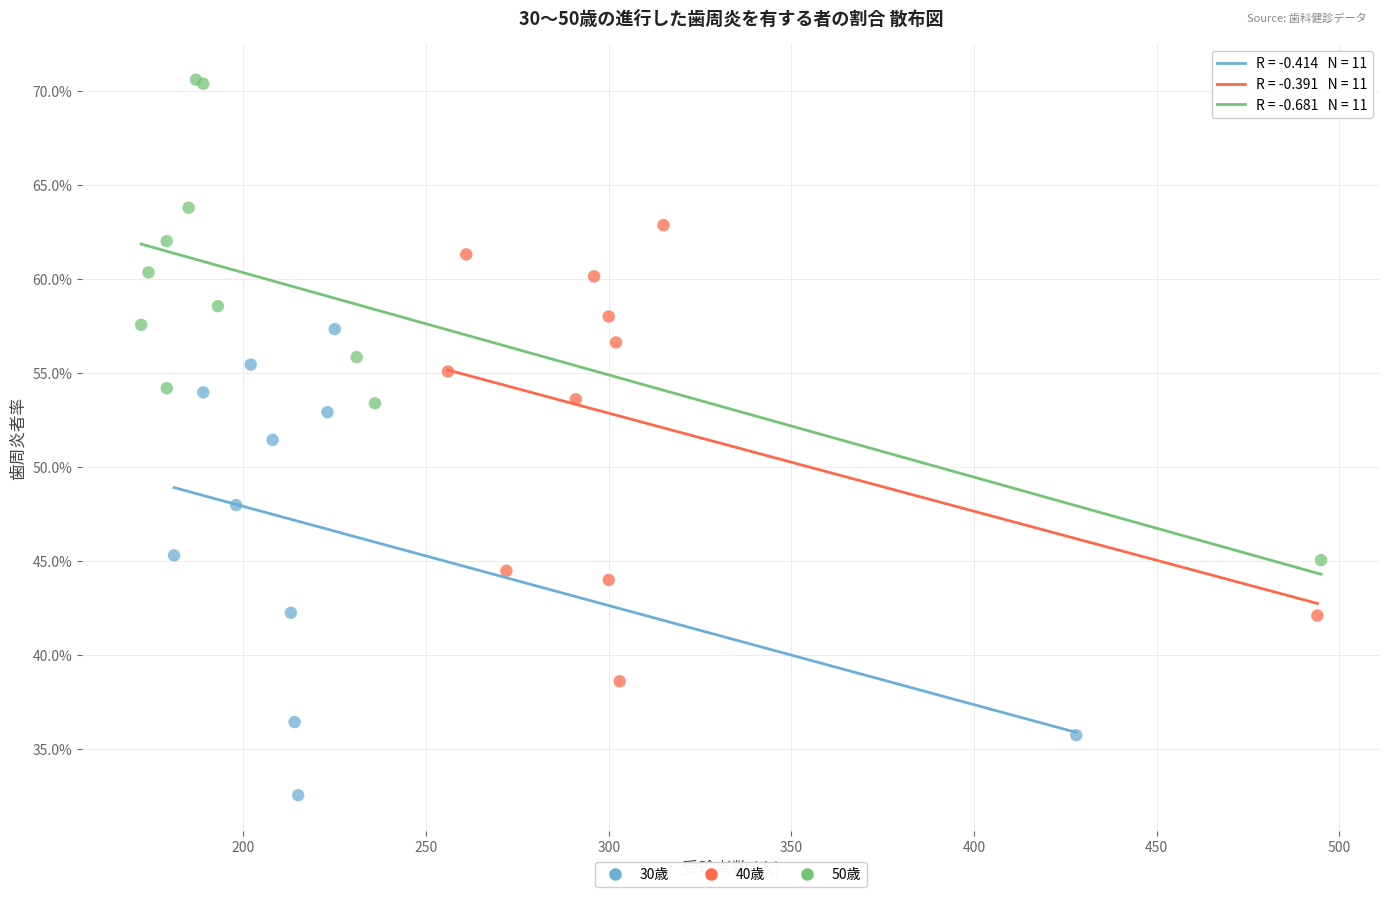

What are all the series names shown in the legend?

30歳, 40歳, 50歳